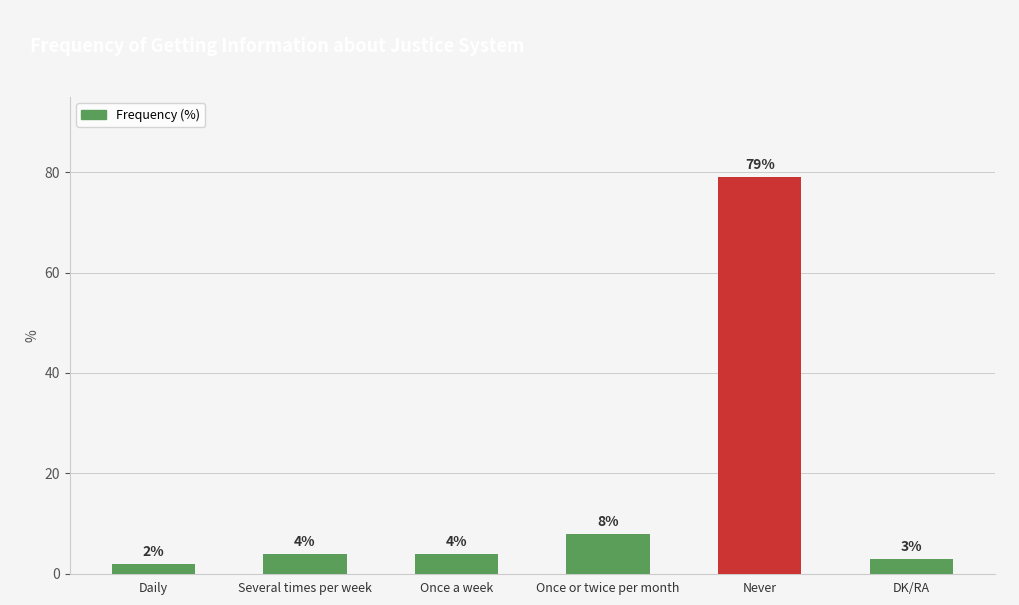

What is the change in value from Daily to Never?

+77